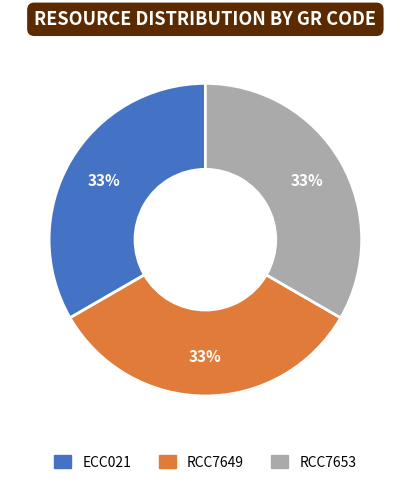

True or false: ECC021 accounts for 33% of the total.

True